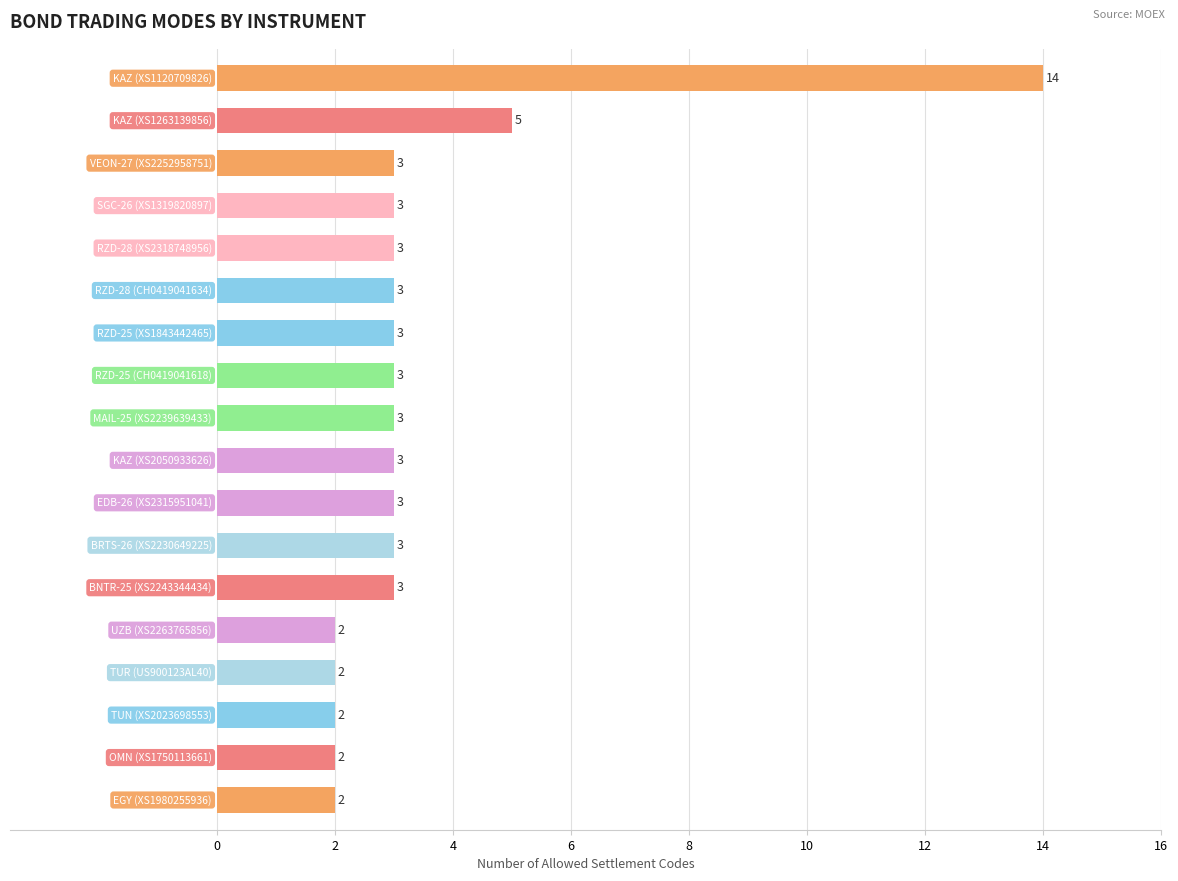

What is the difference between the maximum and minimum values?

12